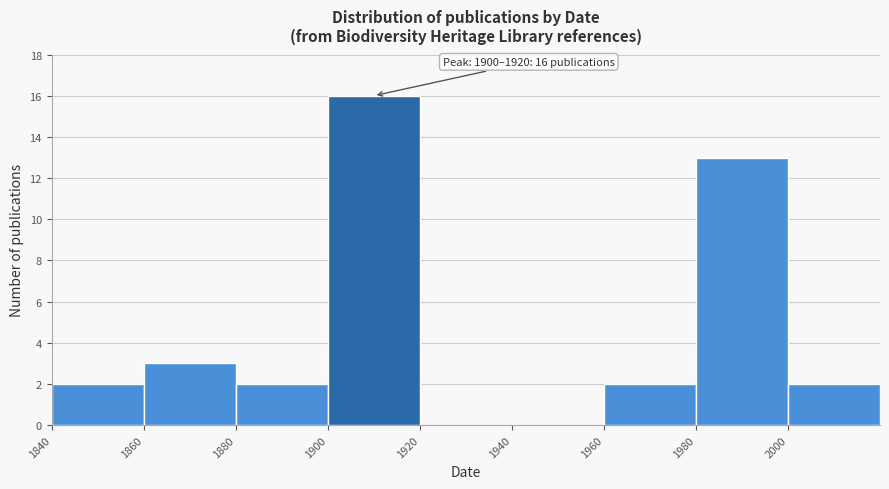

Over which range of the x-axis is the bar tallest?

1900 to 1920